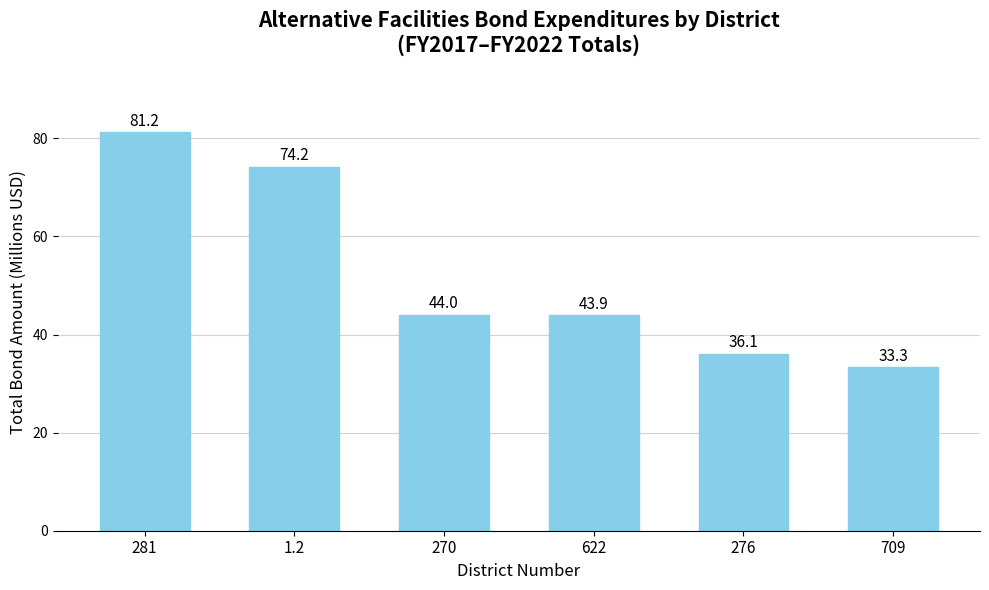

What is the change in value from 1.2 to 276?

-38.1